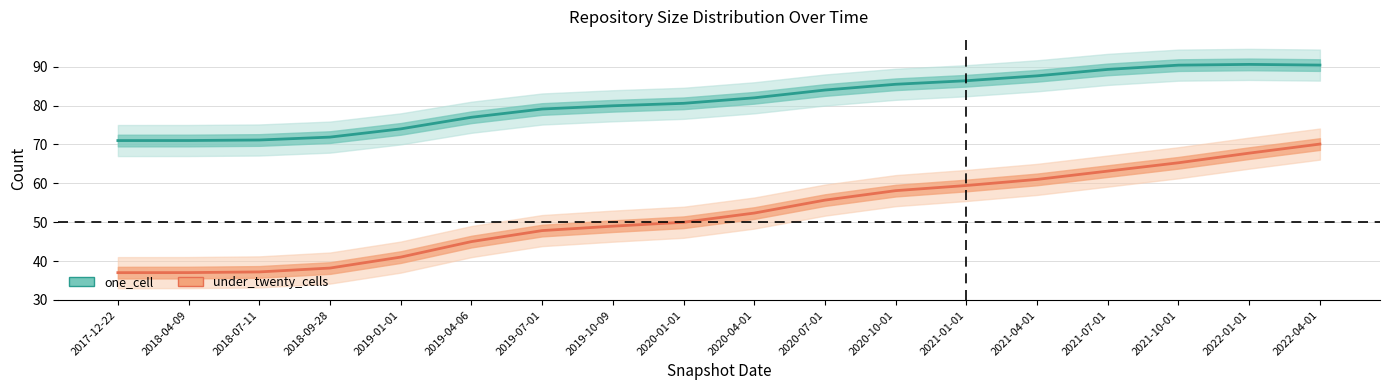

What value does the one_cell series have at 2019-01-01?

74.0